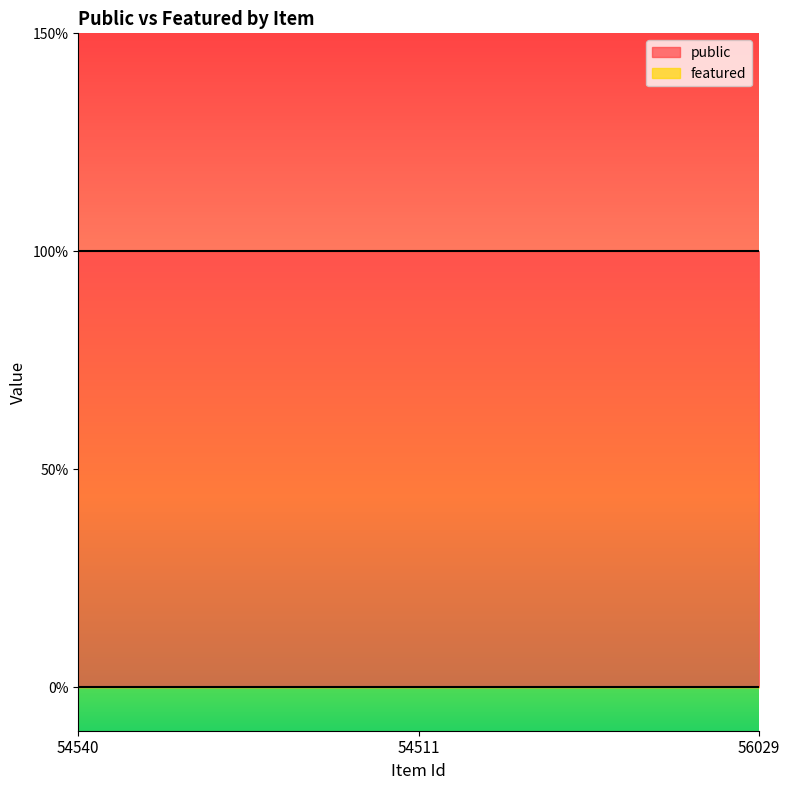

Which label corresponds to the smallest value in the chart?

54540